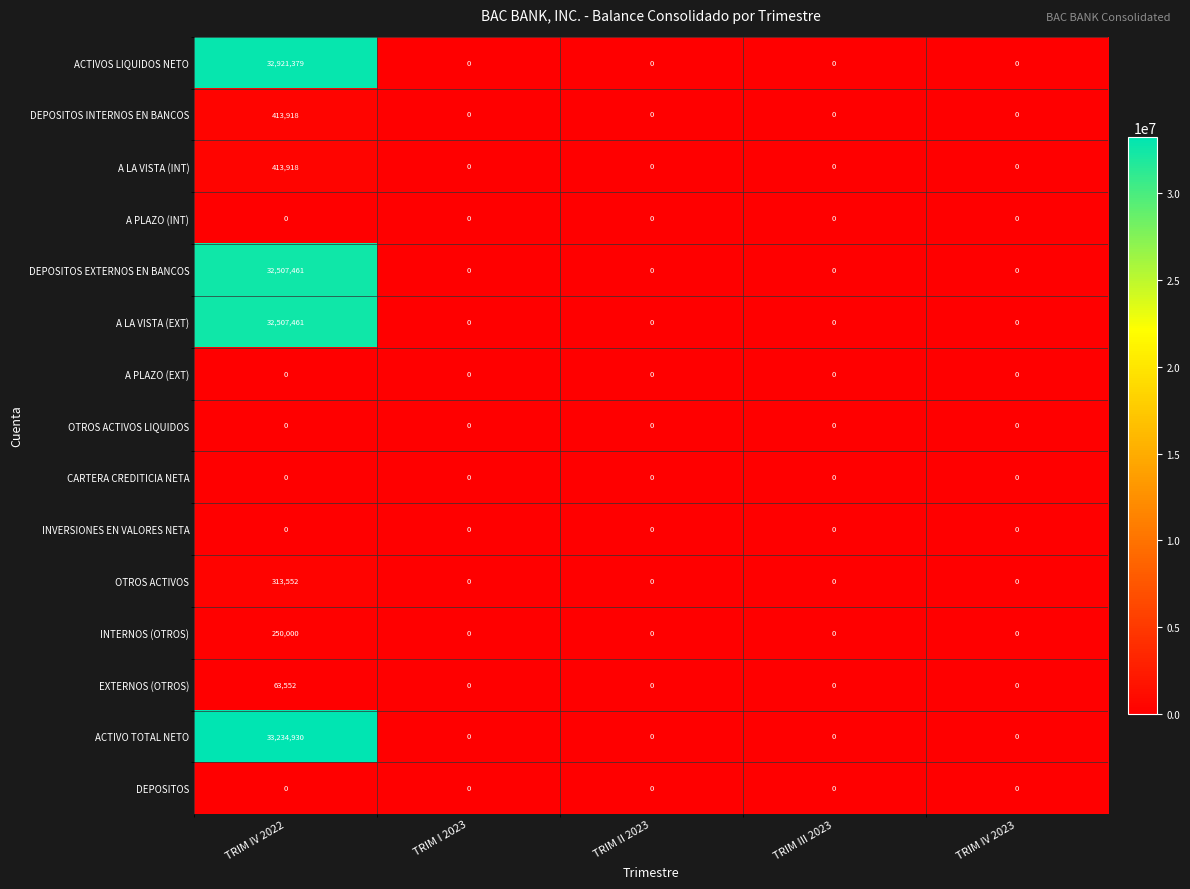

Which series has the largest total across all categories?

ACTIVO TOTAL NETO